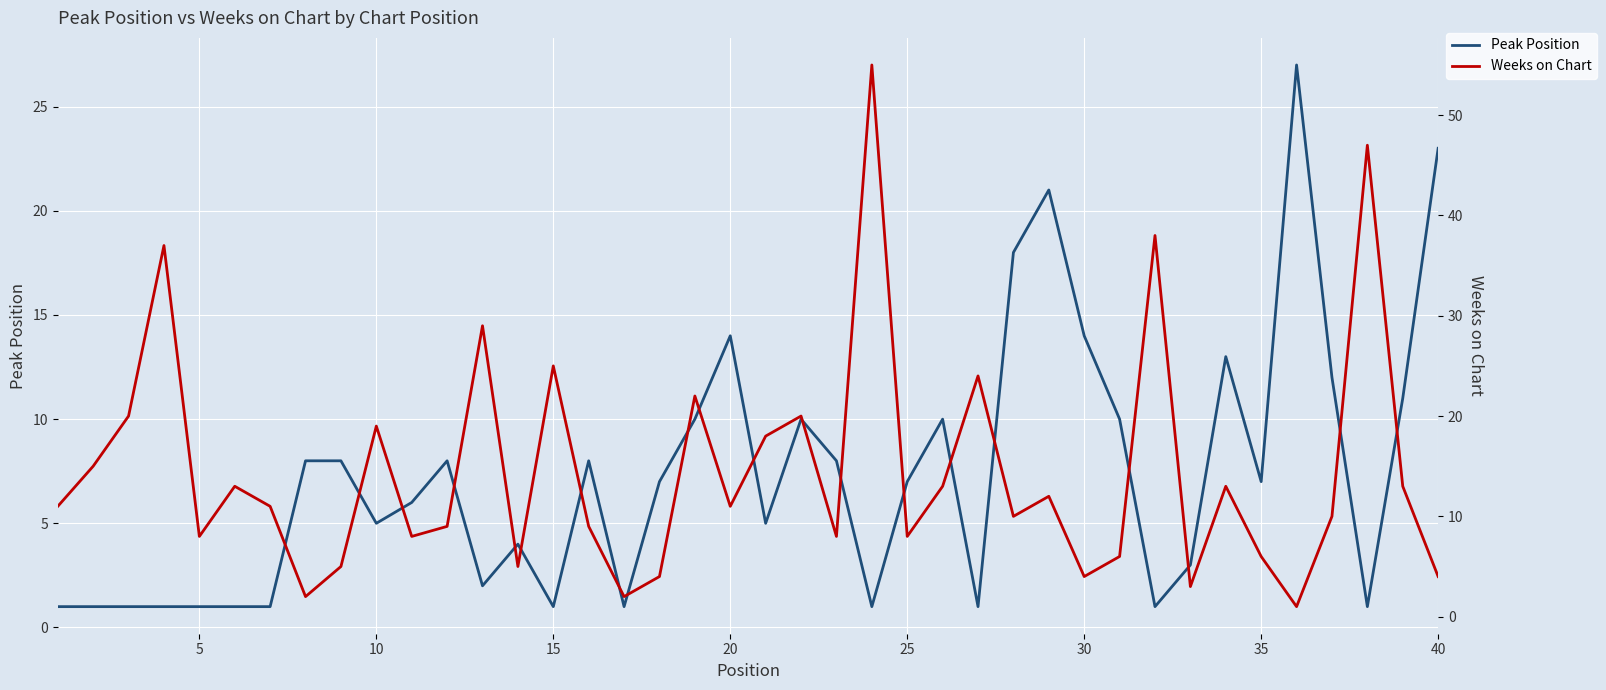

Reading left to right, what are all the values shown in this chart?

Peak Position: 1	1	1	1	1	1	1	8	8	5	6	8	2	4	1	8	1	7	10	14	5	10	8	1	7	10	1	18	21	14	10	1	3	13	7	27	12	1	11	23
Weeks on Chart: 11	15	20	37	8	13	11	2	5	19	8	9	29	5	25	9	2	4	22	11	18	20	8	55	8	13	24	10	12	4	6	38	3	13	6	1	10	47	13	4